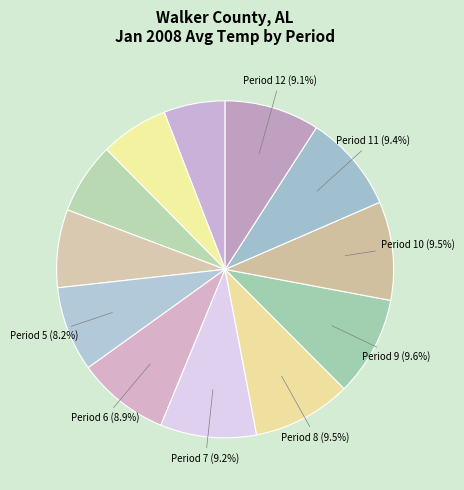

Is there a majority slice in this chart?

No